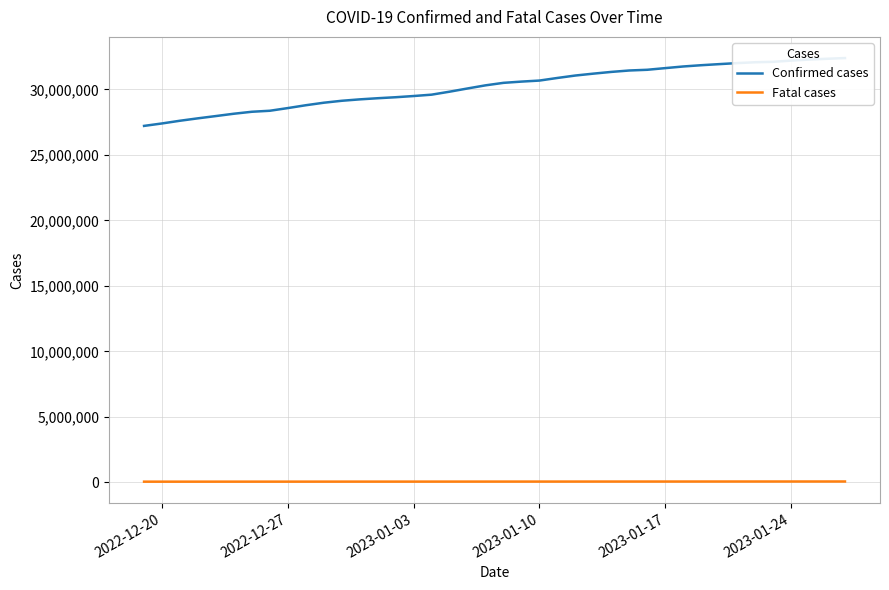

Rank the series by their average value, from lowest to highest.

Fatal cases, Confirmed cases